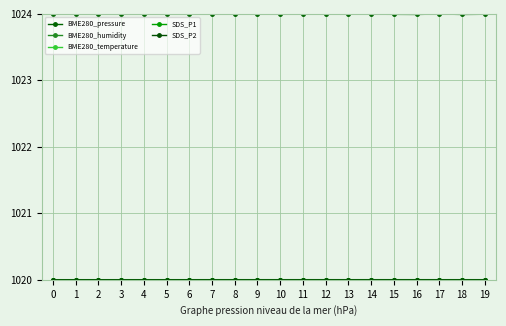

Which series has the largest total across all categories?

BME280_pressure